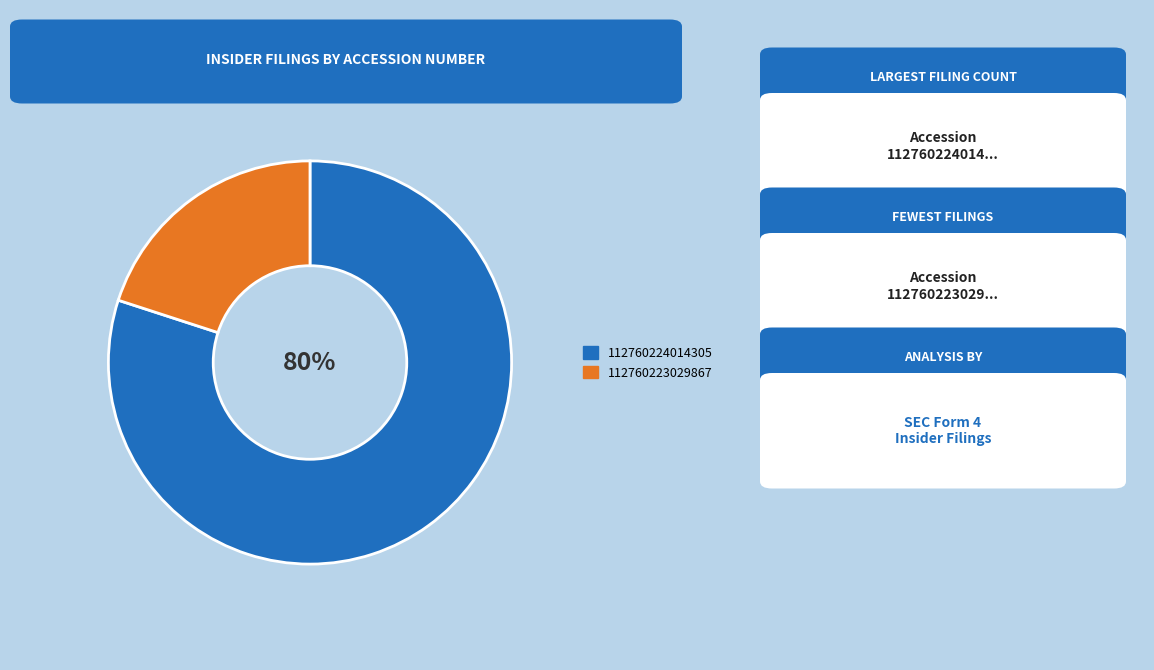

To the nearest percent, what is the difference between the 112760224014305 and 112760223029867 slice percentages?

60%